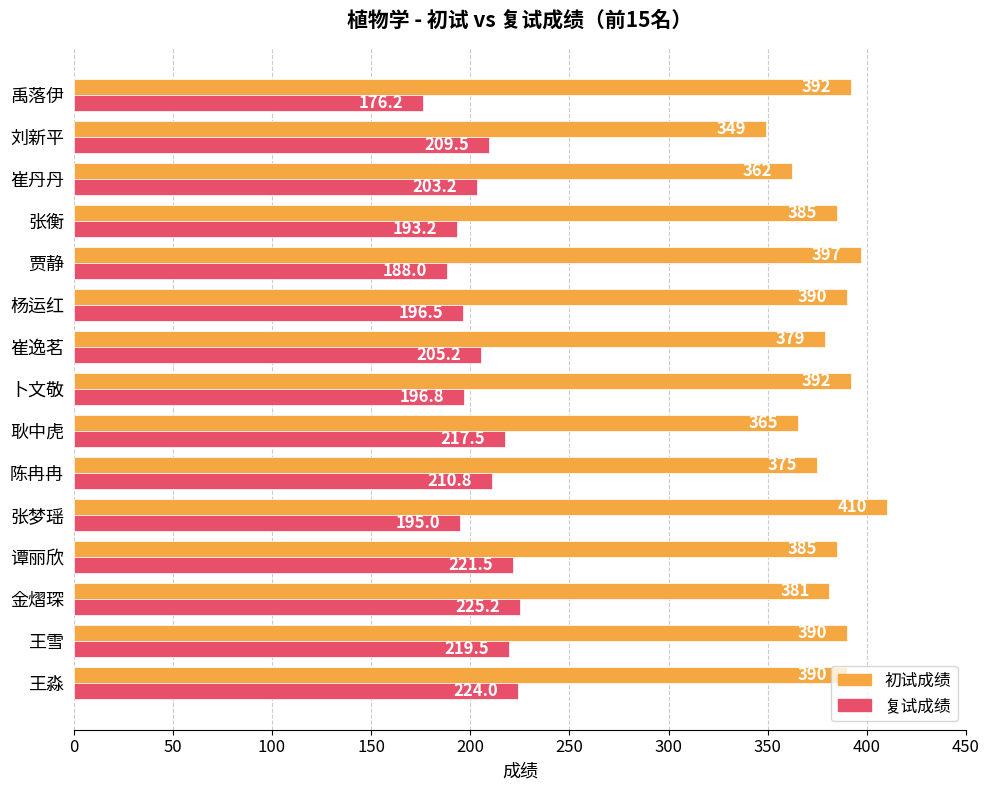

What is the sum of the 初试成绩 values at 谭丽欣 and 金熠琛?

766.0